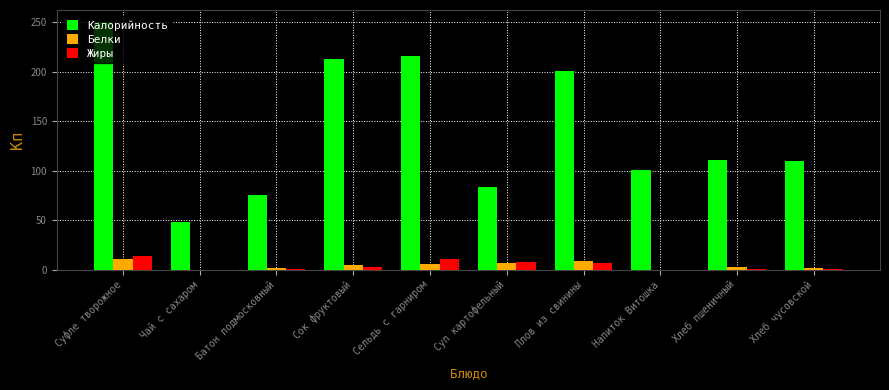

Which series has the largest range (max minus min)?

Калорийность